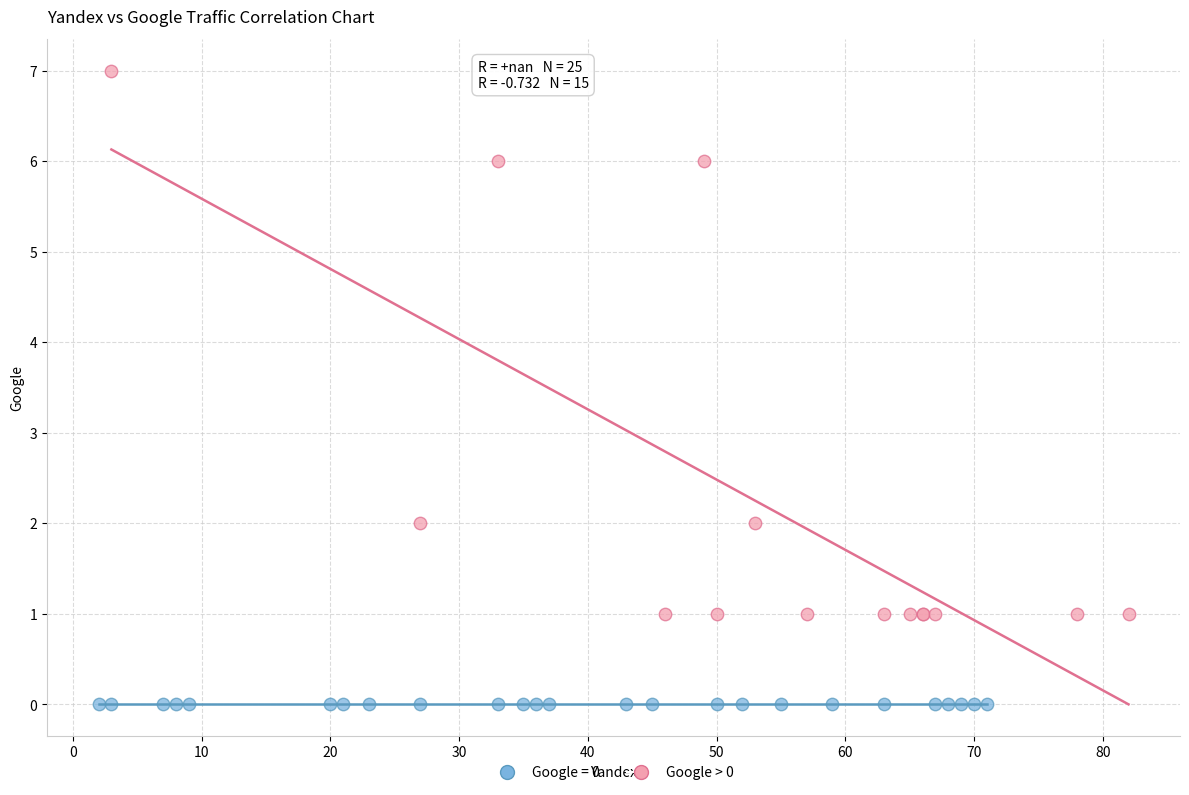

Which series contains the highest Y value?

Google > 0